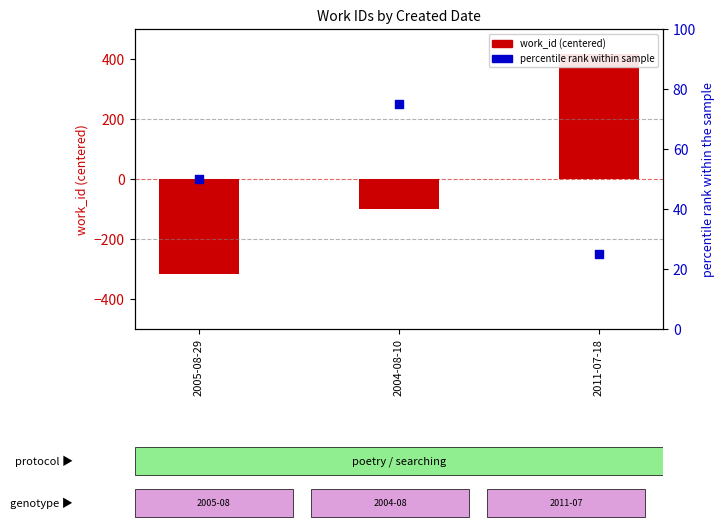

What is the total value across all series at 2011-07-18?

442.3